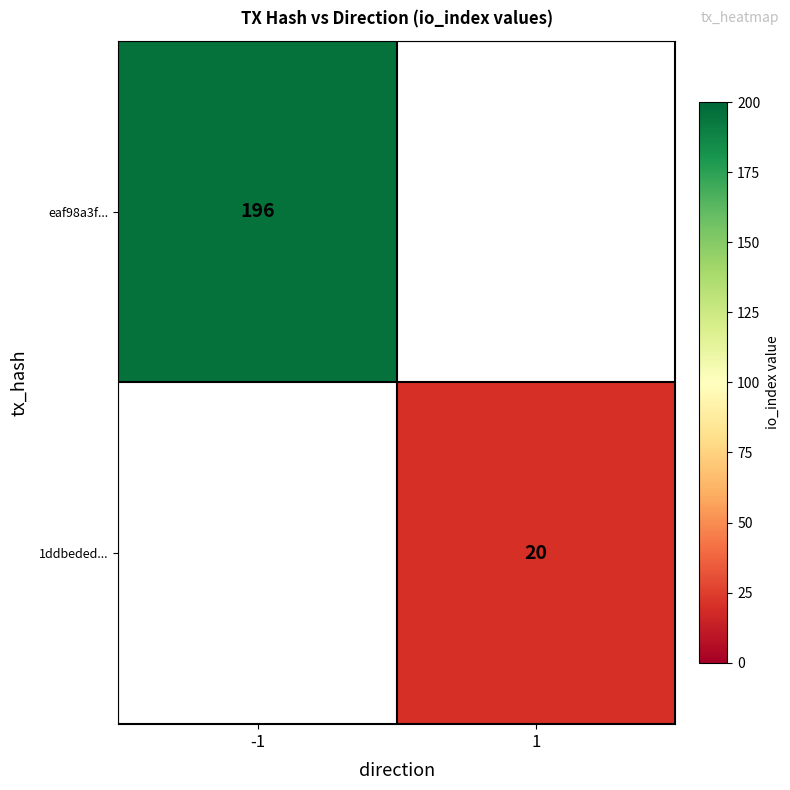

The 1ddbeded... series shows 35 at 1. True or false?

False